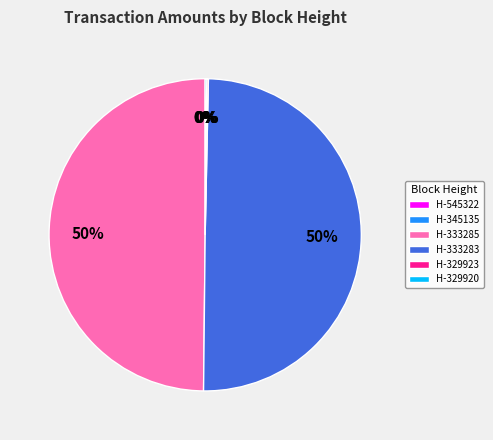

What percentage is the H-333283 slice, to the nearest percent?

50%